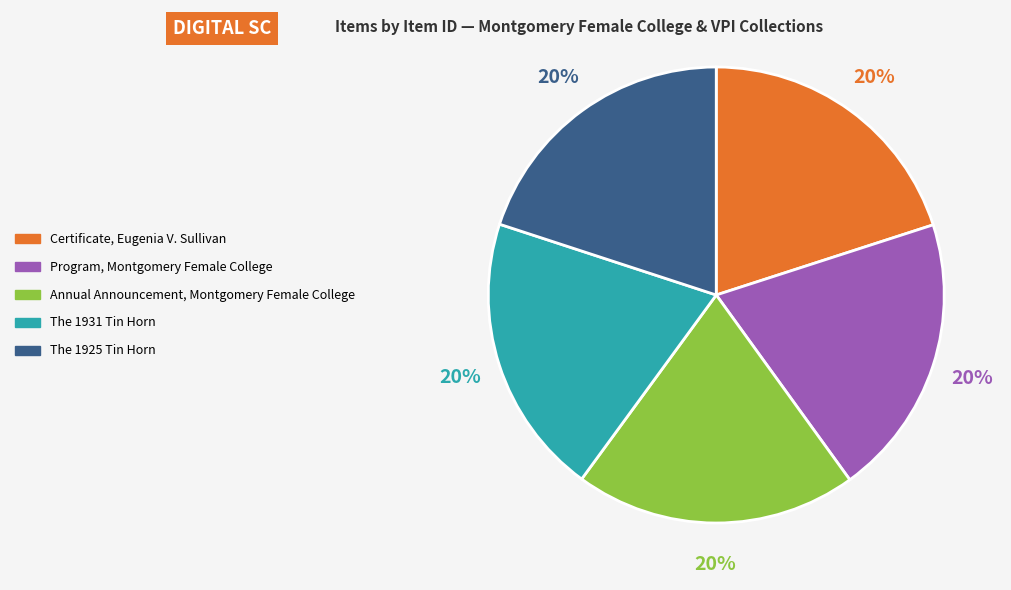

Count the number of slices in the pie.

5